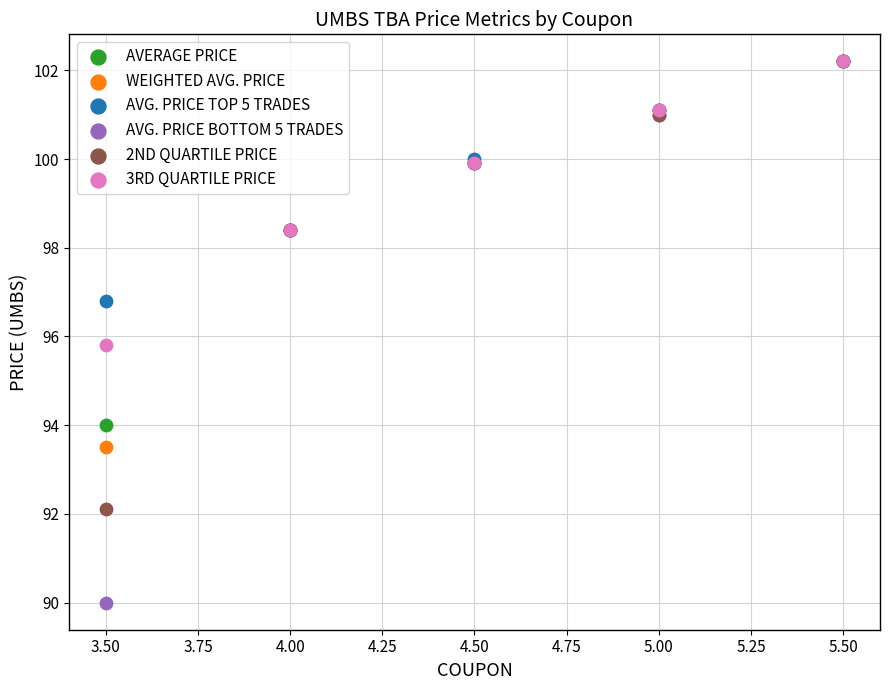

Across all series, what Y value is closest to 96?

95.8